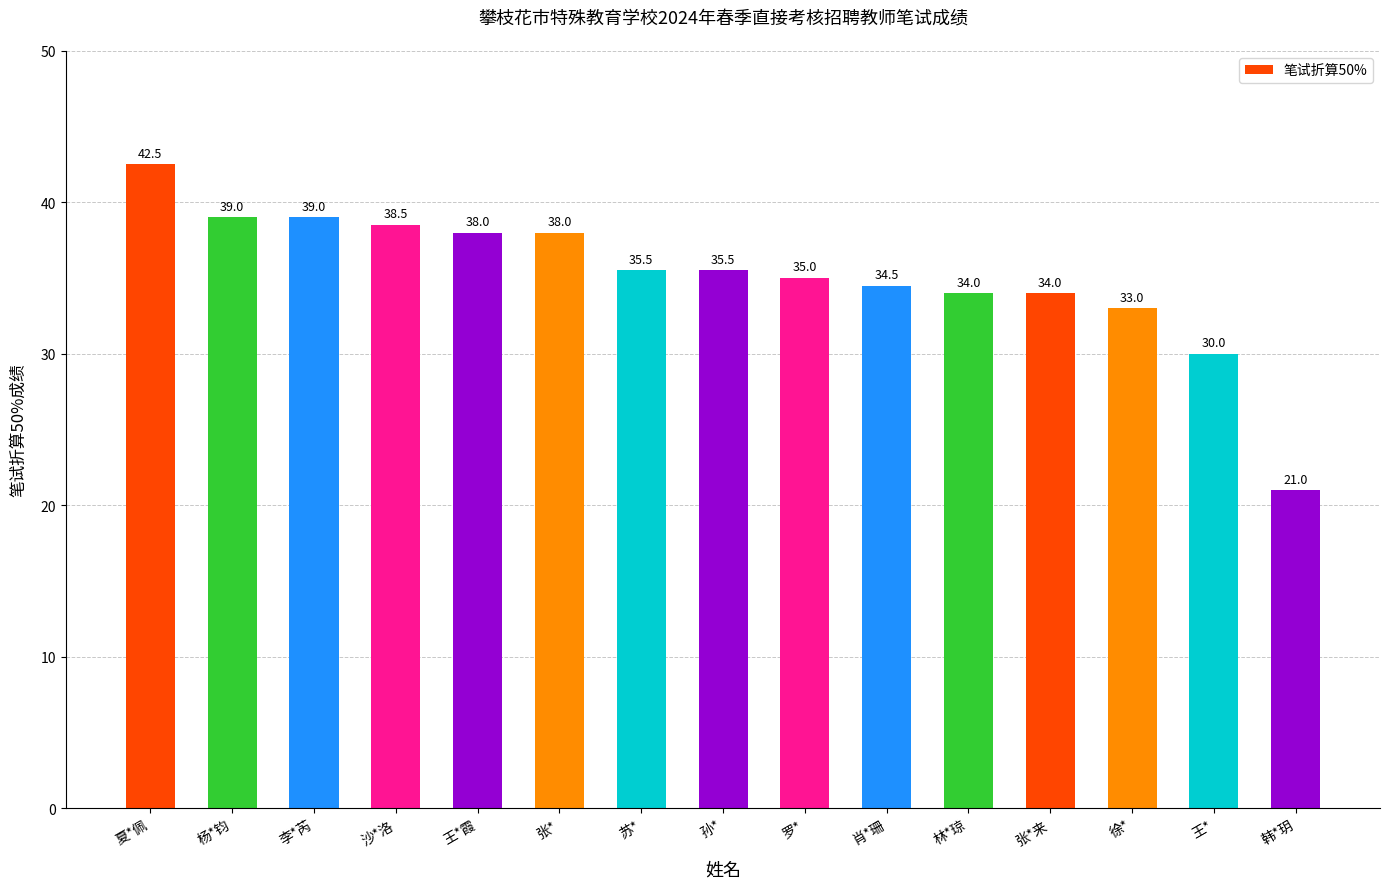

Which label corresponds to the largest value in the chart?

夏*佩